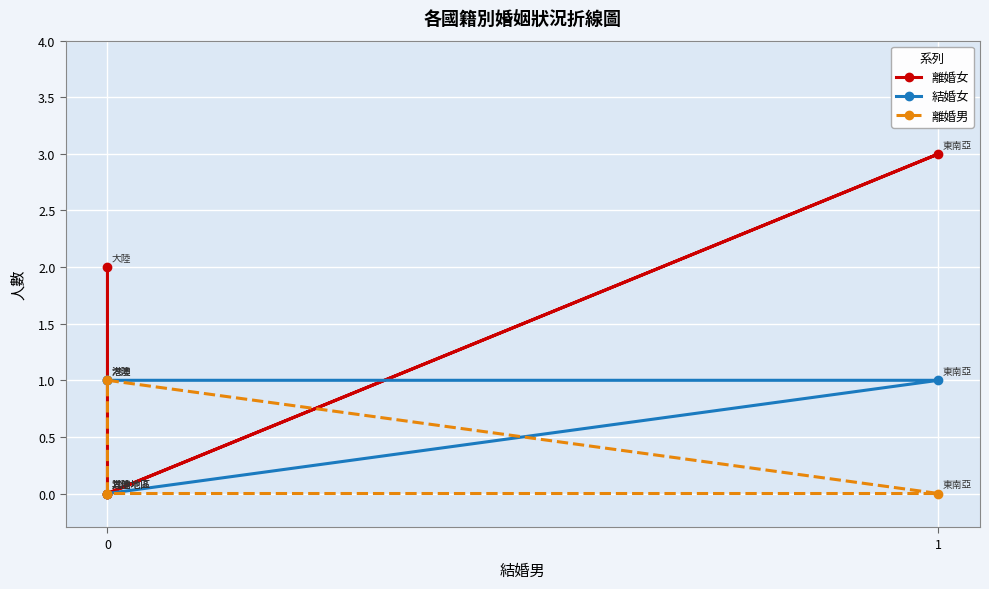

At how many categories does at least one series exceed 0?

3